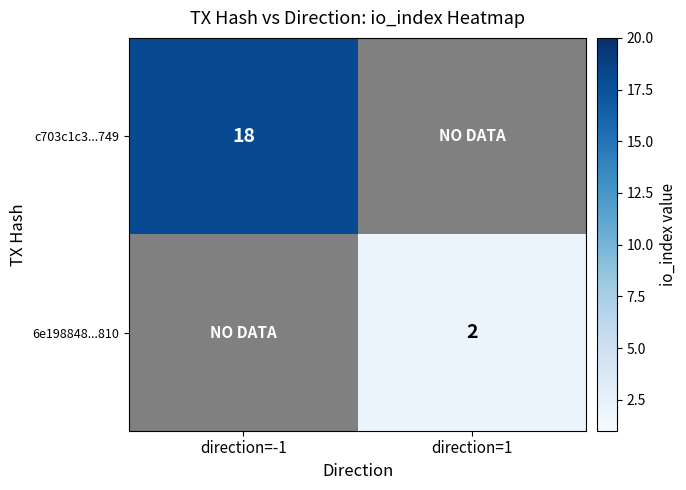

Is it true that 6e198848...810 equals 2 at direction=1?

True